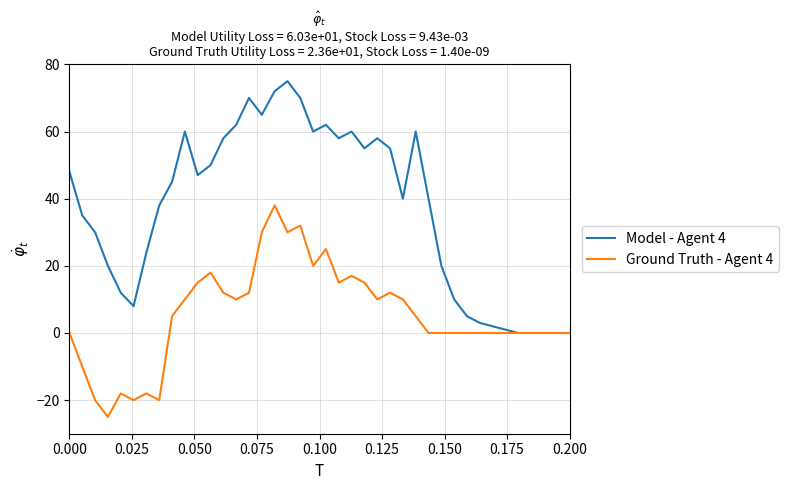

Which series has the largest total across all categories?

Model - Agent 4